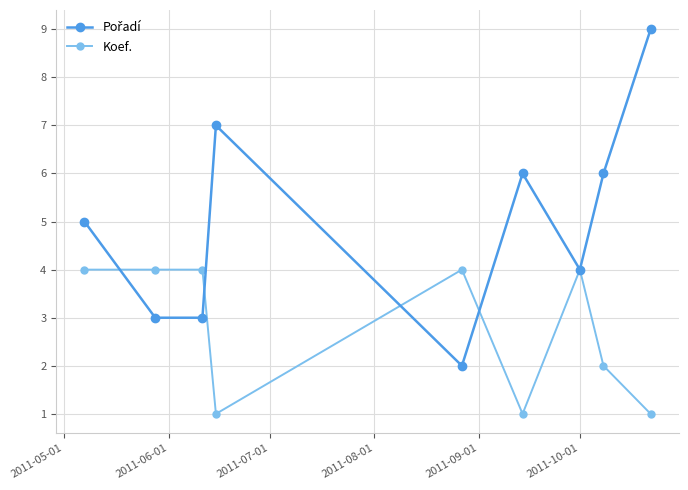

What is the maximum value shown in the chart?

9